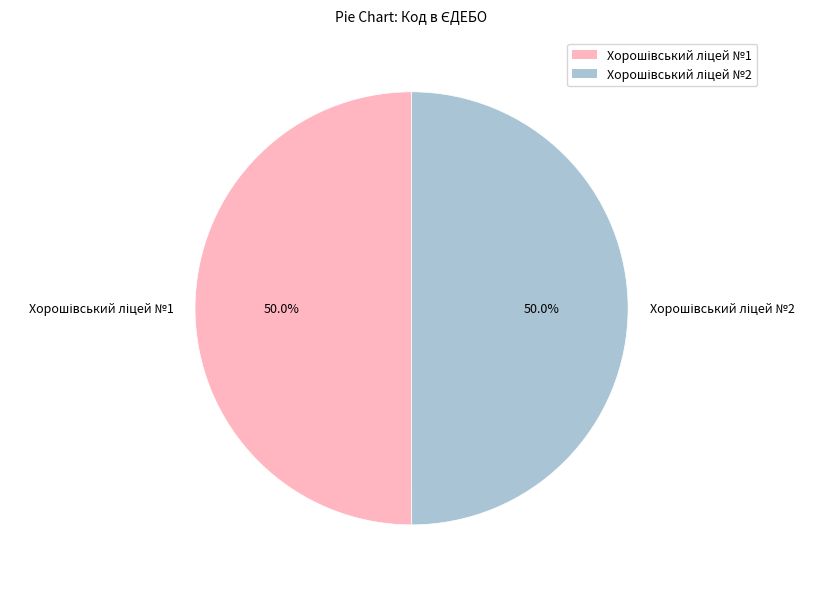

Approximately how many times larger is the value at Хорошівський ліцей №1 compared to Хорошівський ліцей №2?

1.0